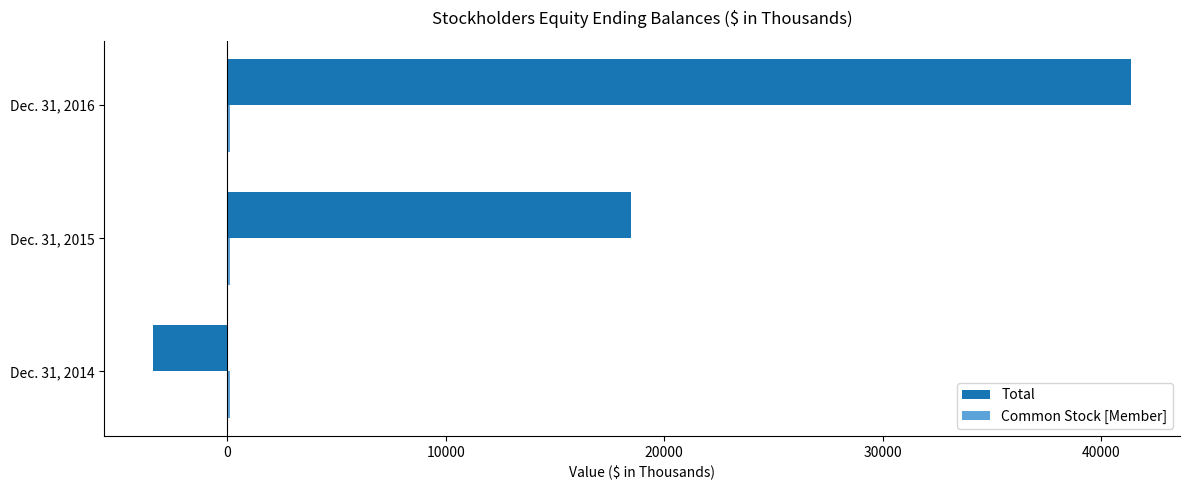

Which series has the largest total across all categories?

Total